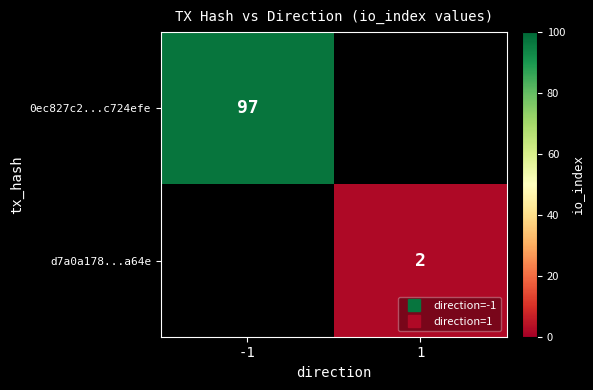

At which category is the sum across all series the highest?

-1